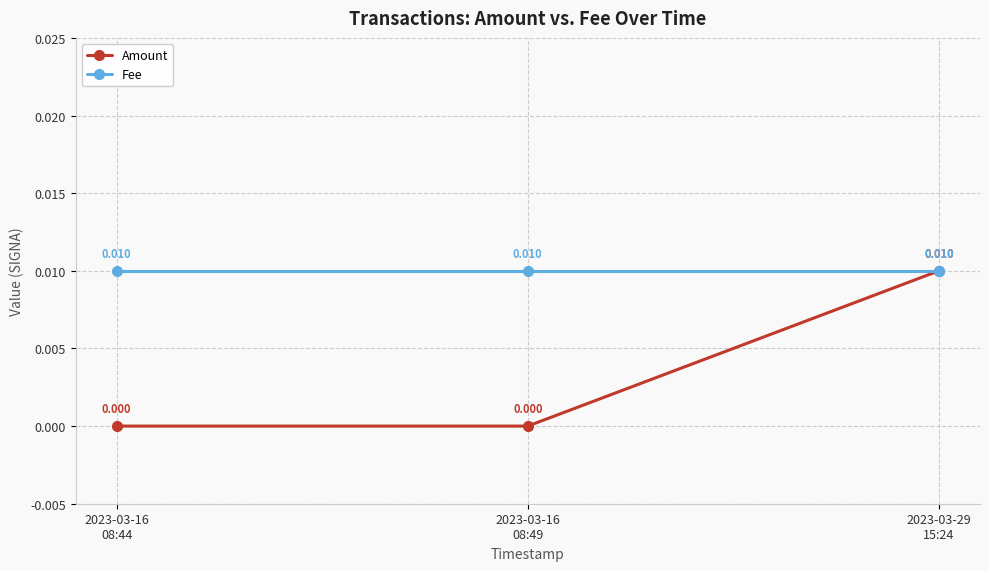

Does the chart have visible grid lines?

Yes